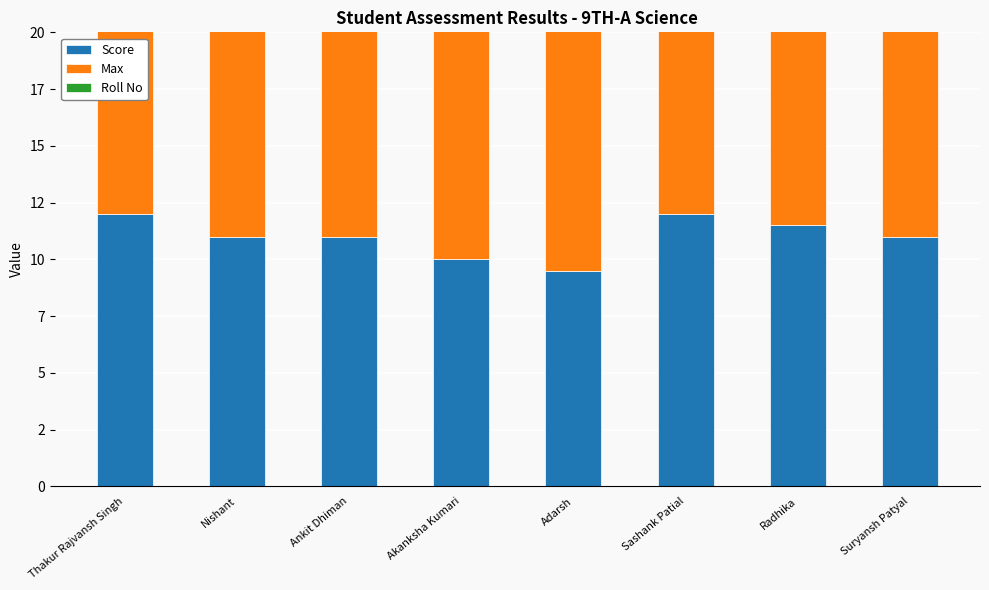

What is the minimum value shown in the chart?

1.0